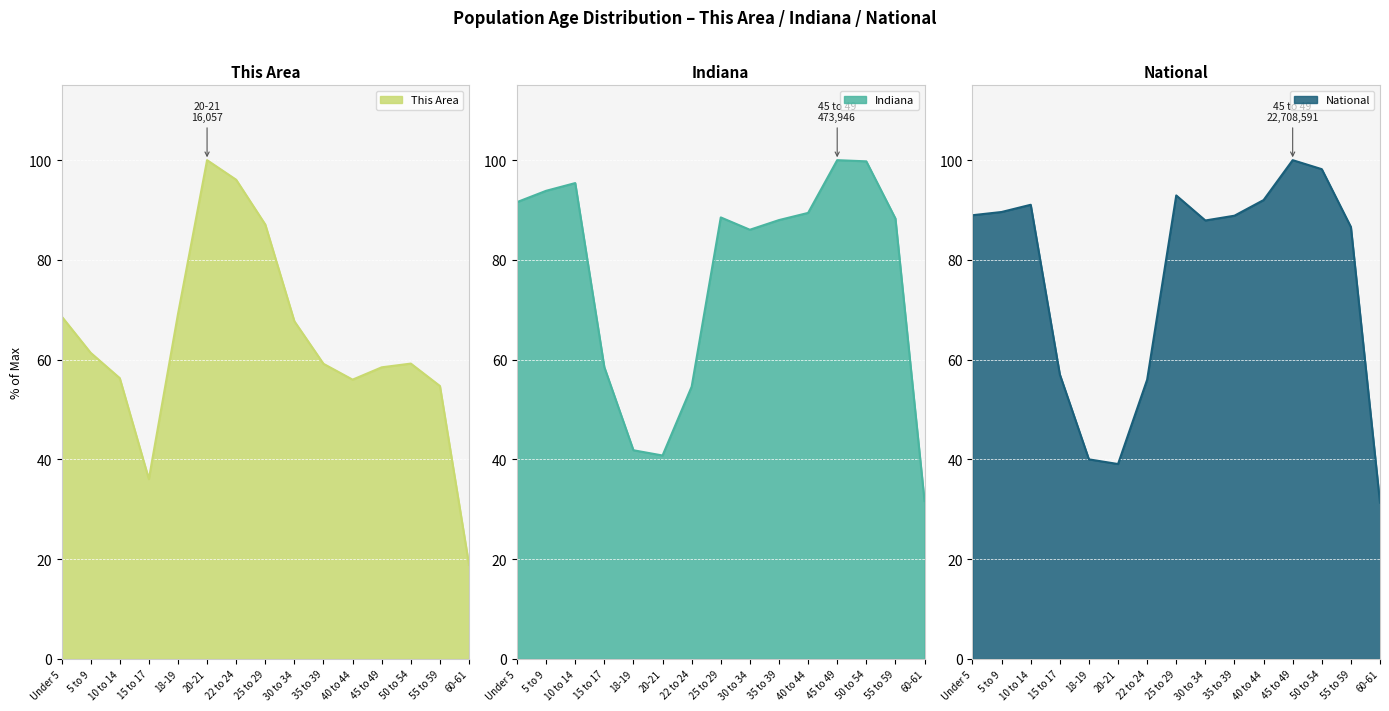

Which series has the largest range (max minus min)?

This Area